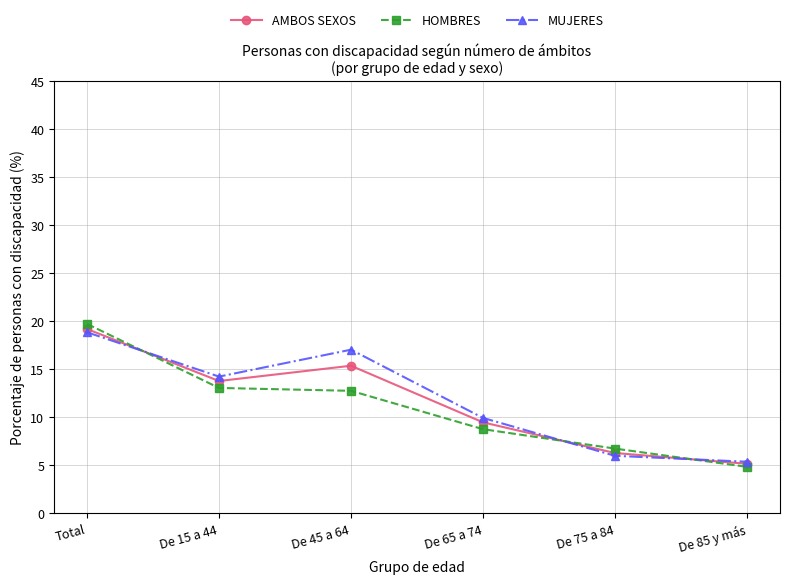

What is the spread (max minus min) of values at De 15 a 44?

1.2